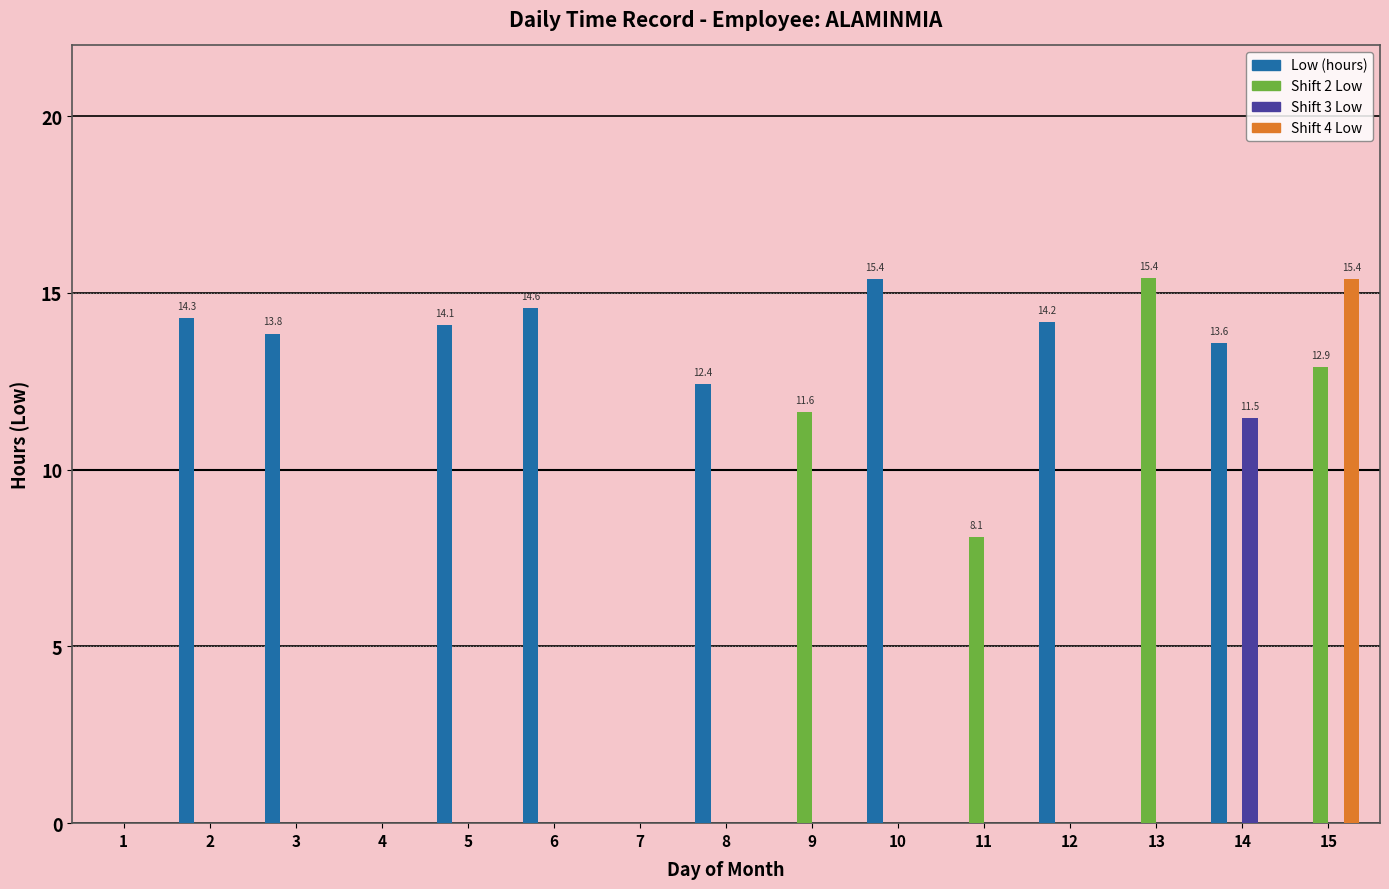

What are all the series names shown in the legend?

Low (hours), Shift 2 Low, Shift 3 Low, Shift 4 Low